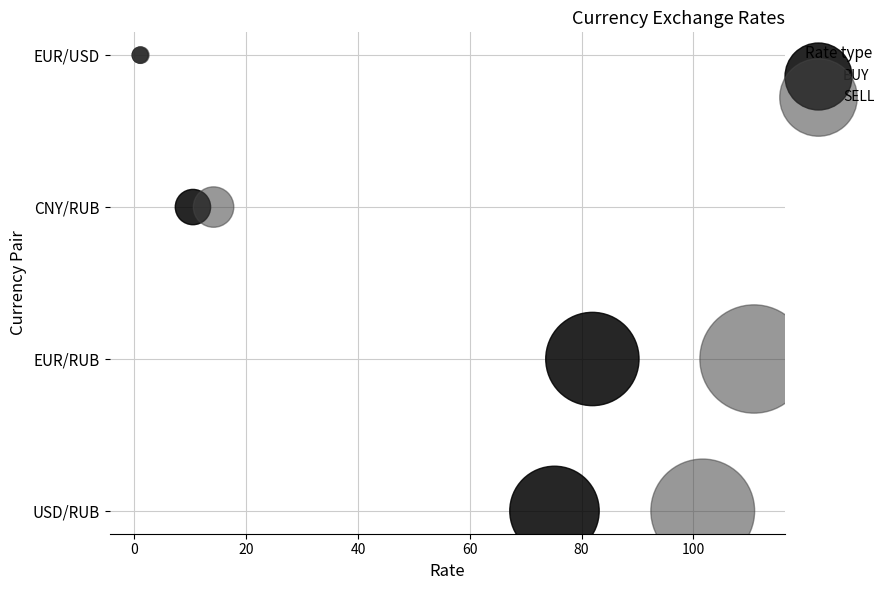

What are all the series names shown in the legend?

BUY, SELL